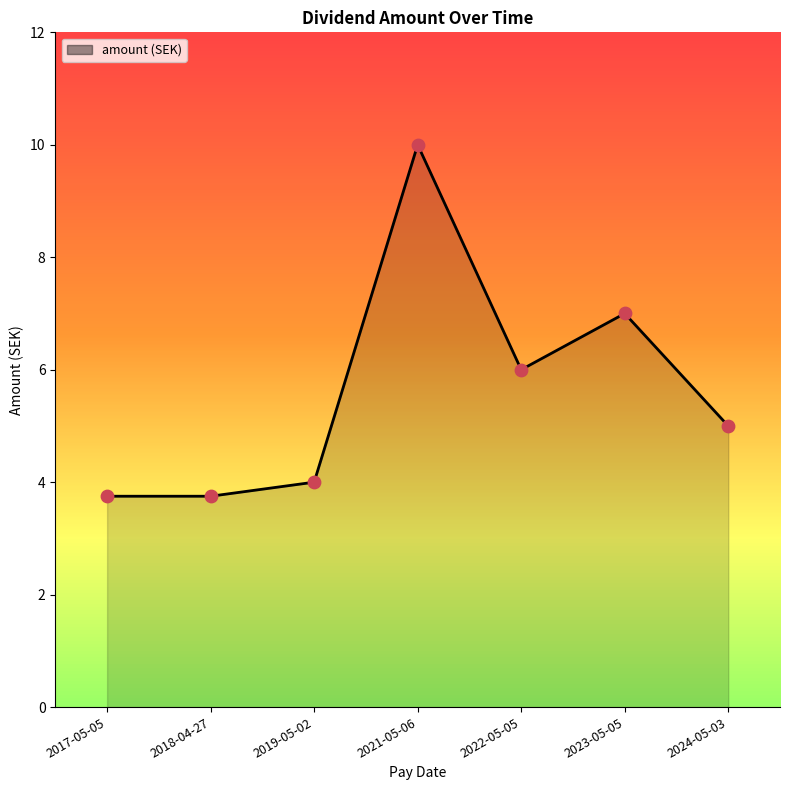

Approximately how many times larger is the value at 2023-05-05 compared to 2019-05-02?

1.8